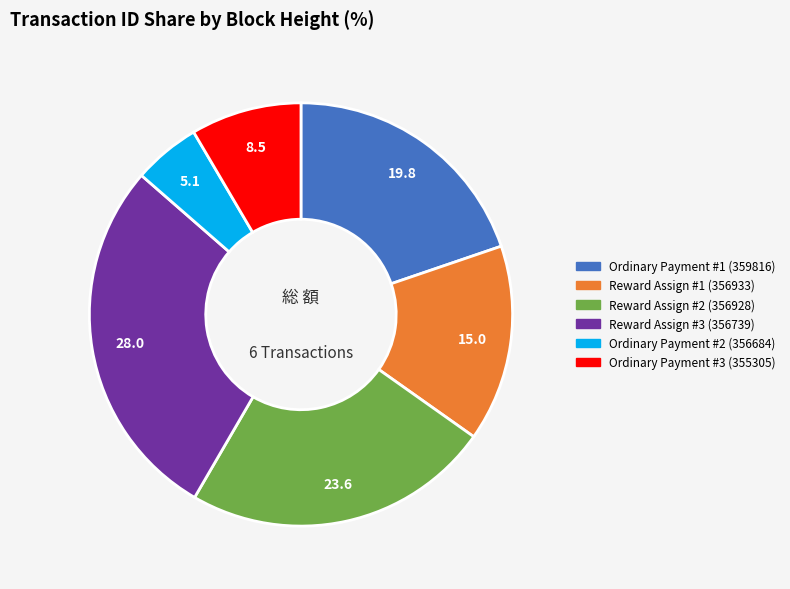

Which slice is the smallest?

Ordinary Payment #2 (356684)